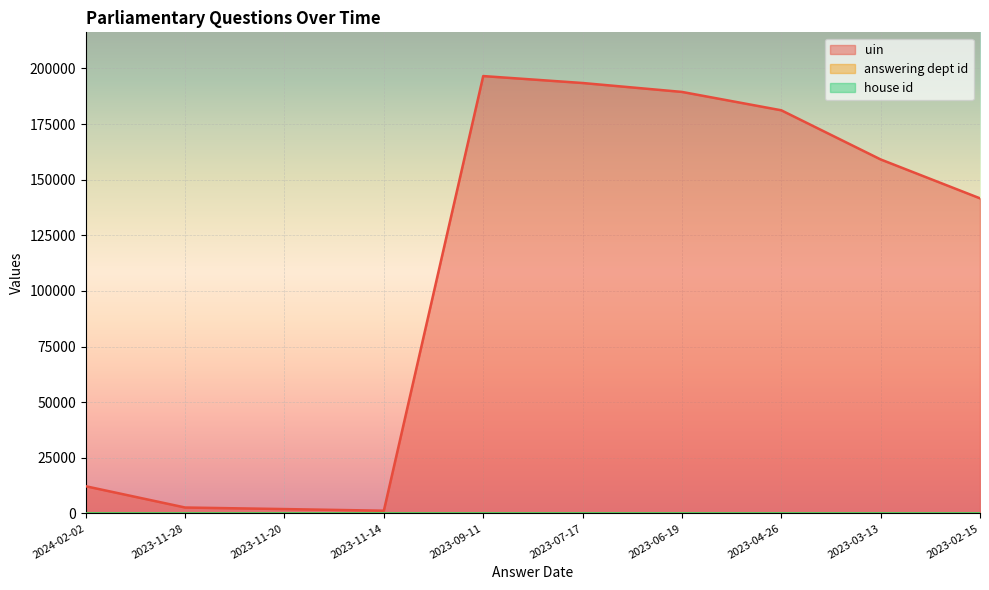

What is the approximate value of answering dept id at 2023-11-28?

27